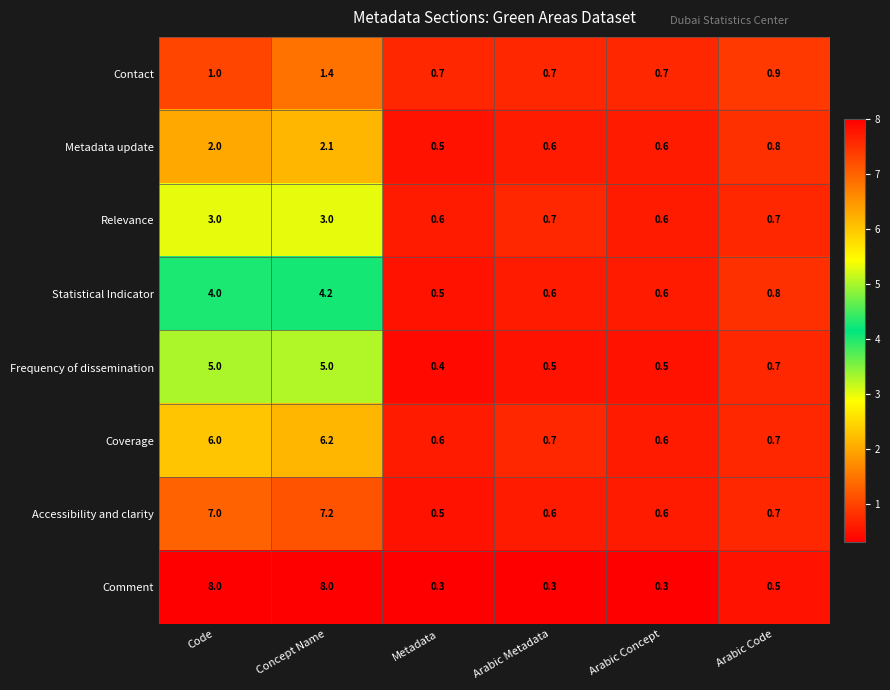

Read the Frequency of dissemination value at Code.

5.0